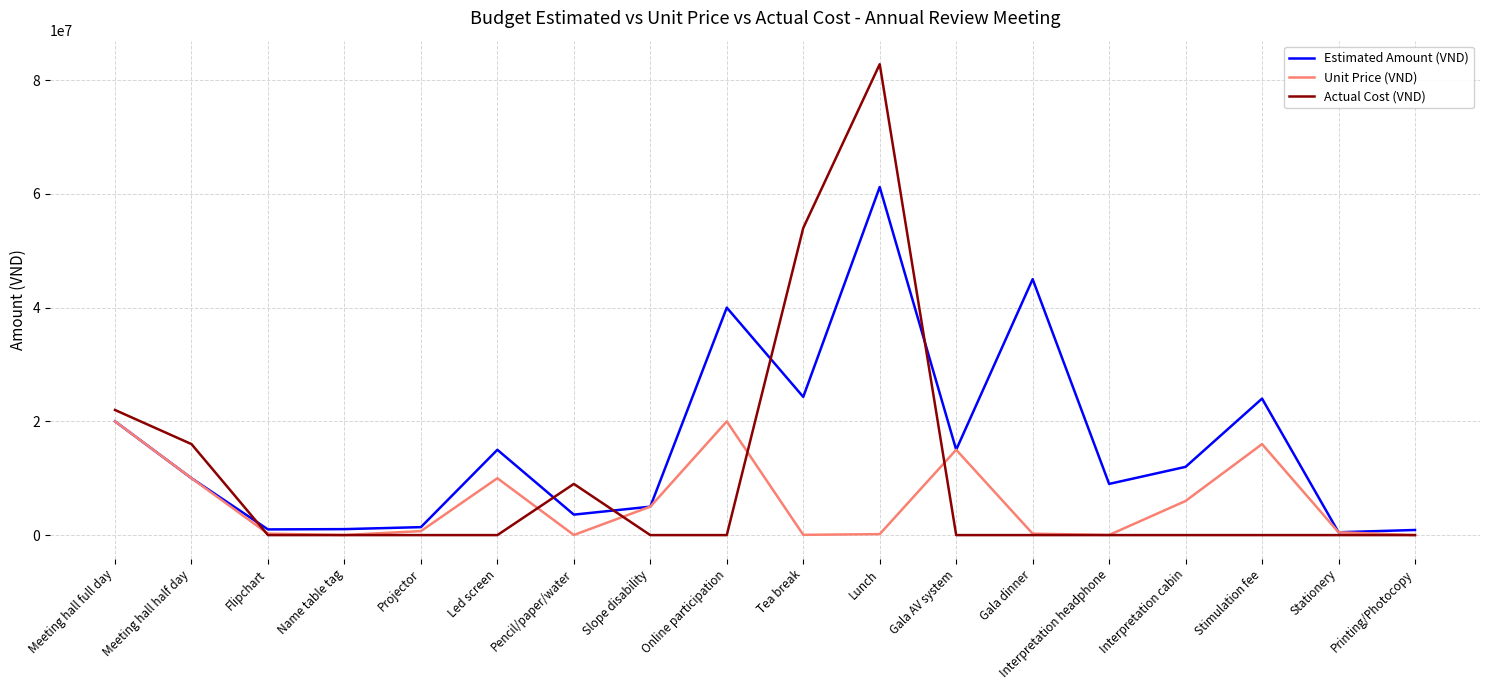

True or false: Actual Cost (VND) has a value of 6956960 at Meeting hall half day.

False